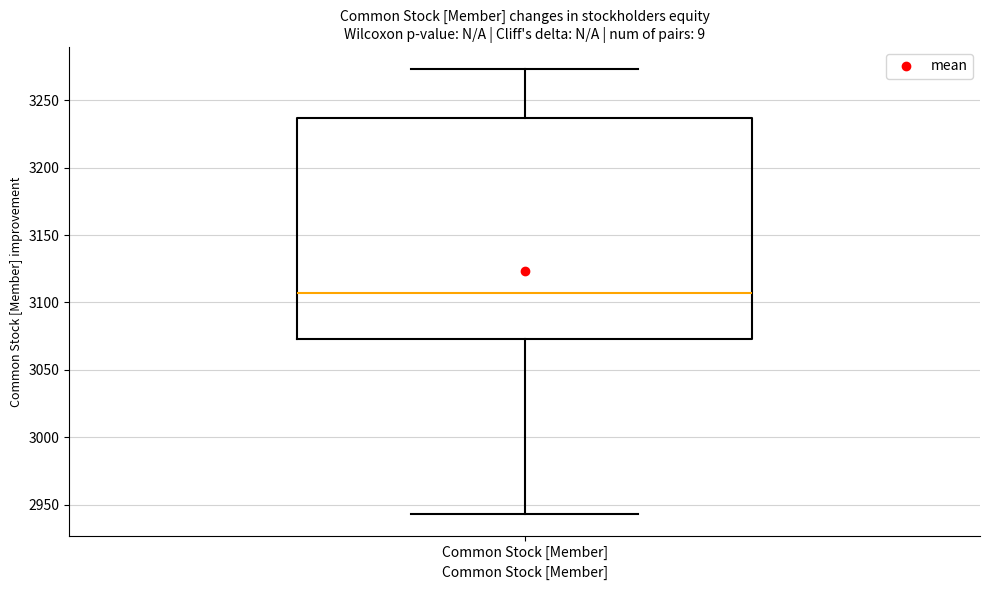

Transcribe this box plot: give where the median line is, the range the box spans, and where the two whiskers end, as read against the y-axis. The values are not printed on the chart, so give them approximately, as read against the axis.

median 3105, box 3075 to 3235, whiskers 2945 to 3275